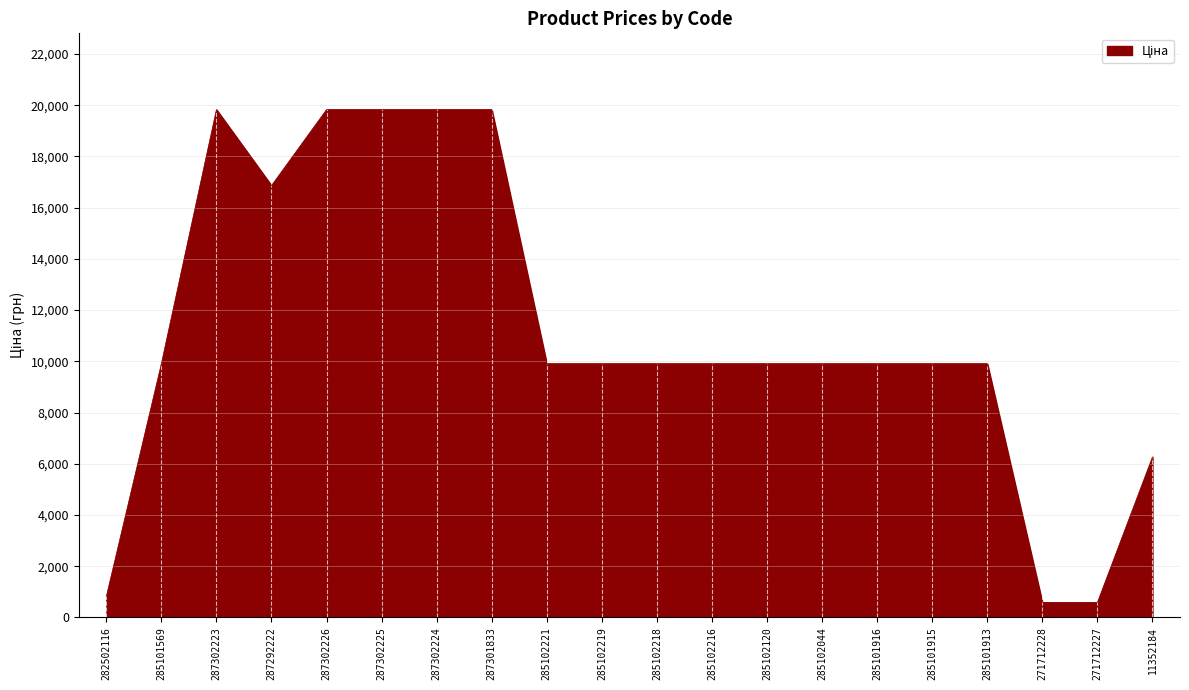

Between 285102218 and 287302225, which is larger?

287302225